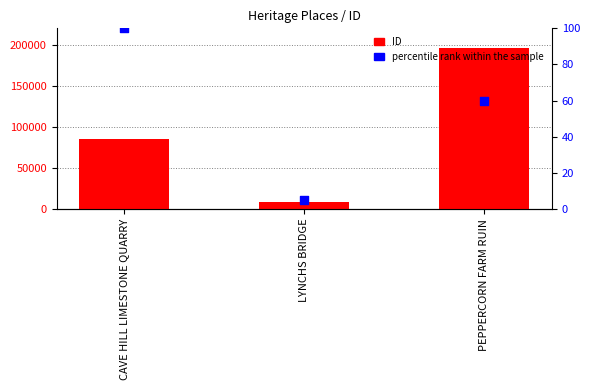

What are all the series names shown in the legend?

ID, percentile rank within the sample